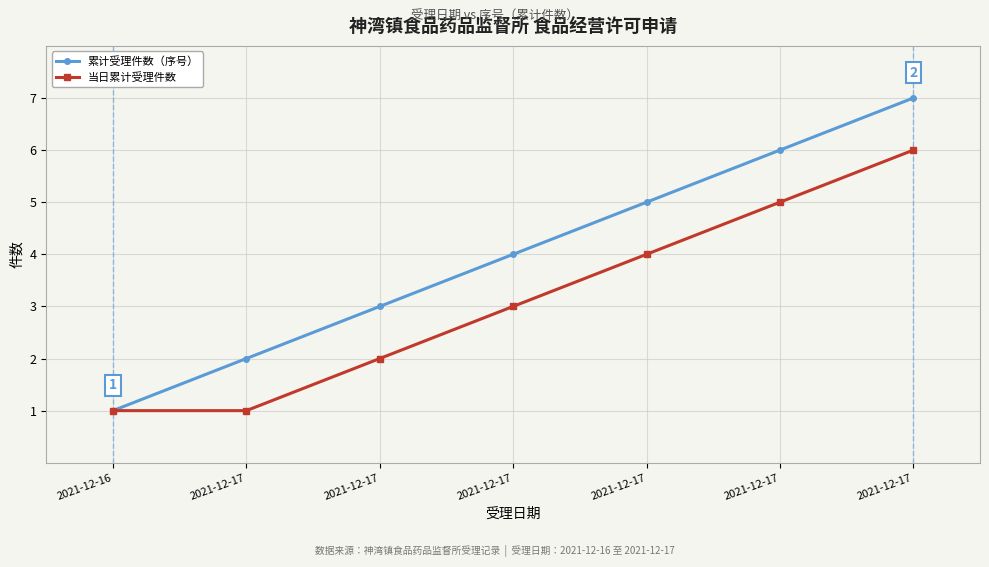

How many values in the 当日累计受理件数 series are below 3?

3